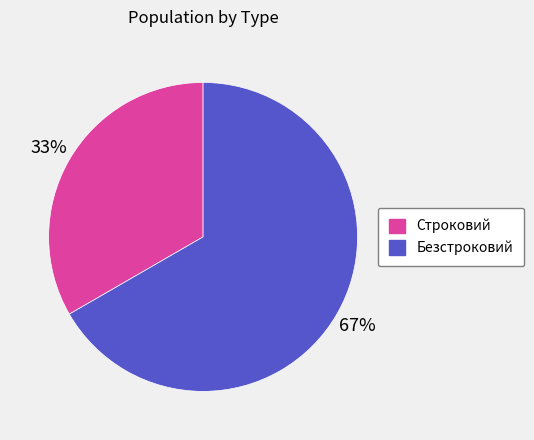

Is the sum of Строковий and Безстроковий greater than half?

Yes